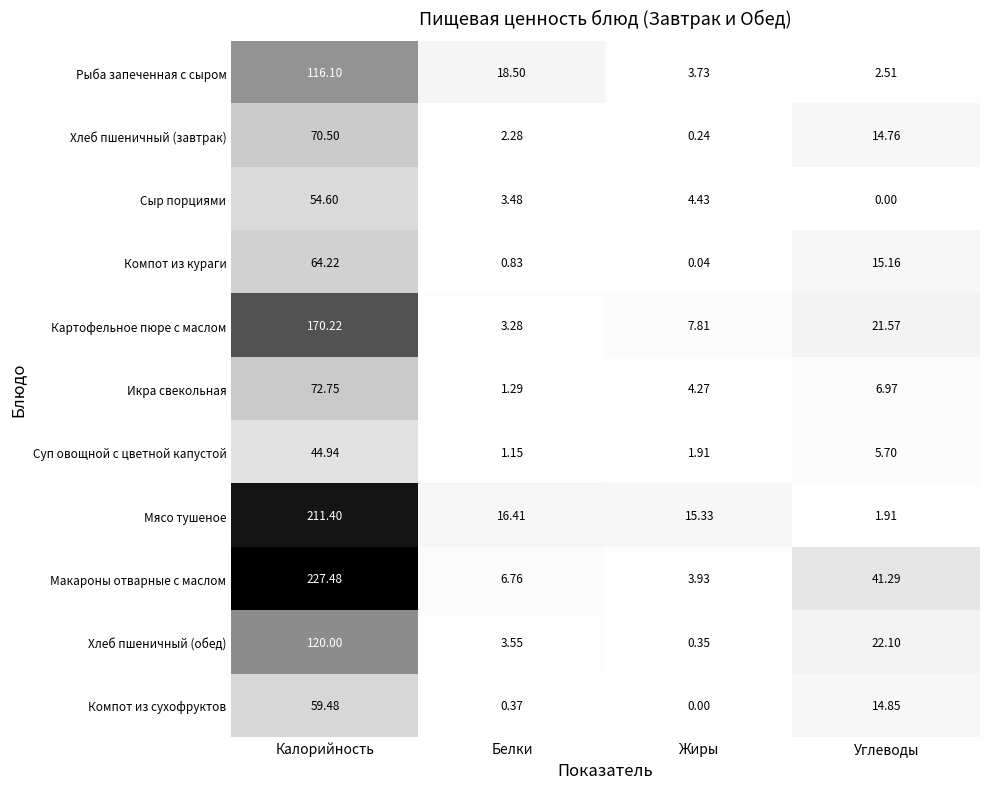

Is the value of Икра свекольная at Белки greater than the value of Сыр порциями at Калорийность?

No